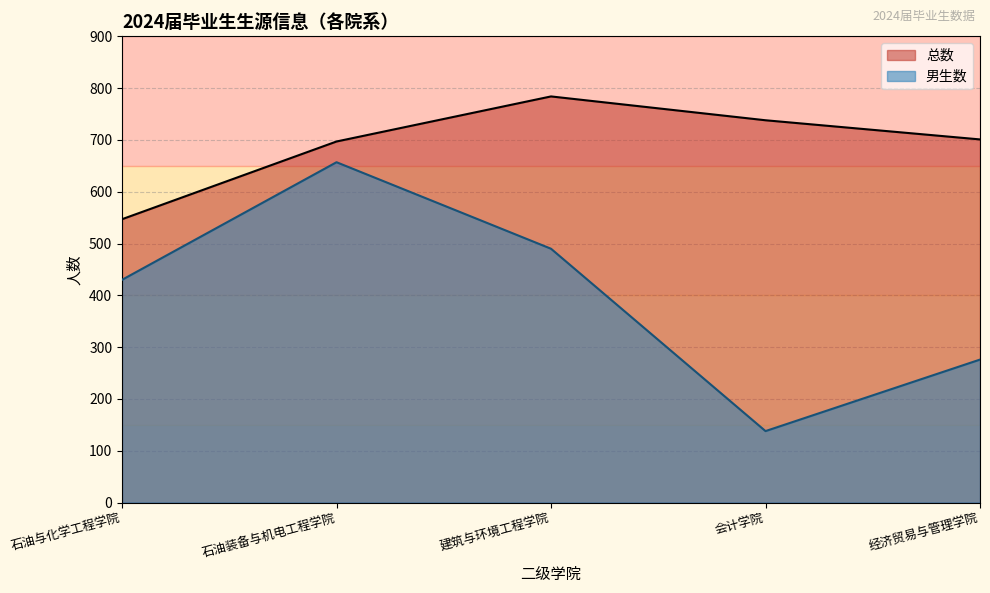

List the series in order of their peak value, highest first.

总数, 男生数